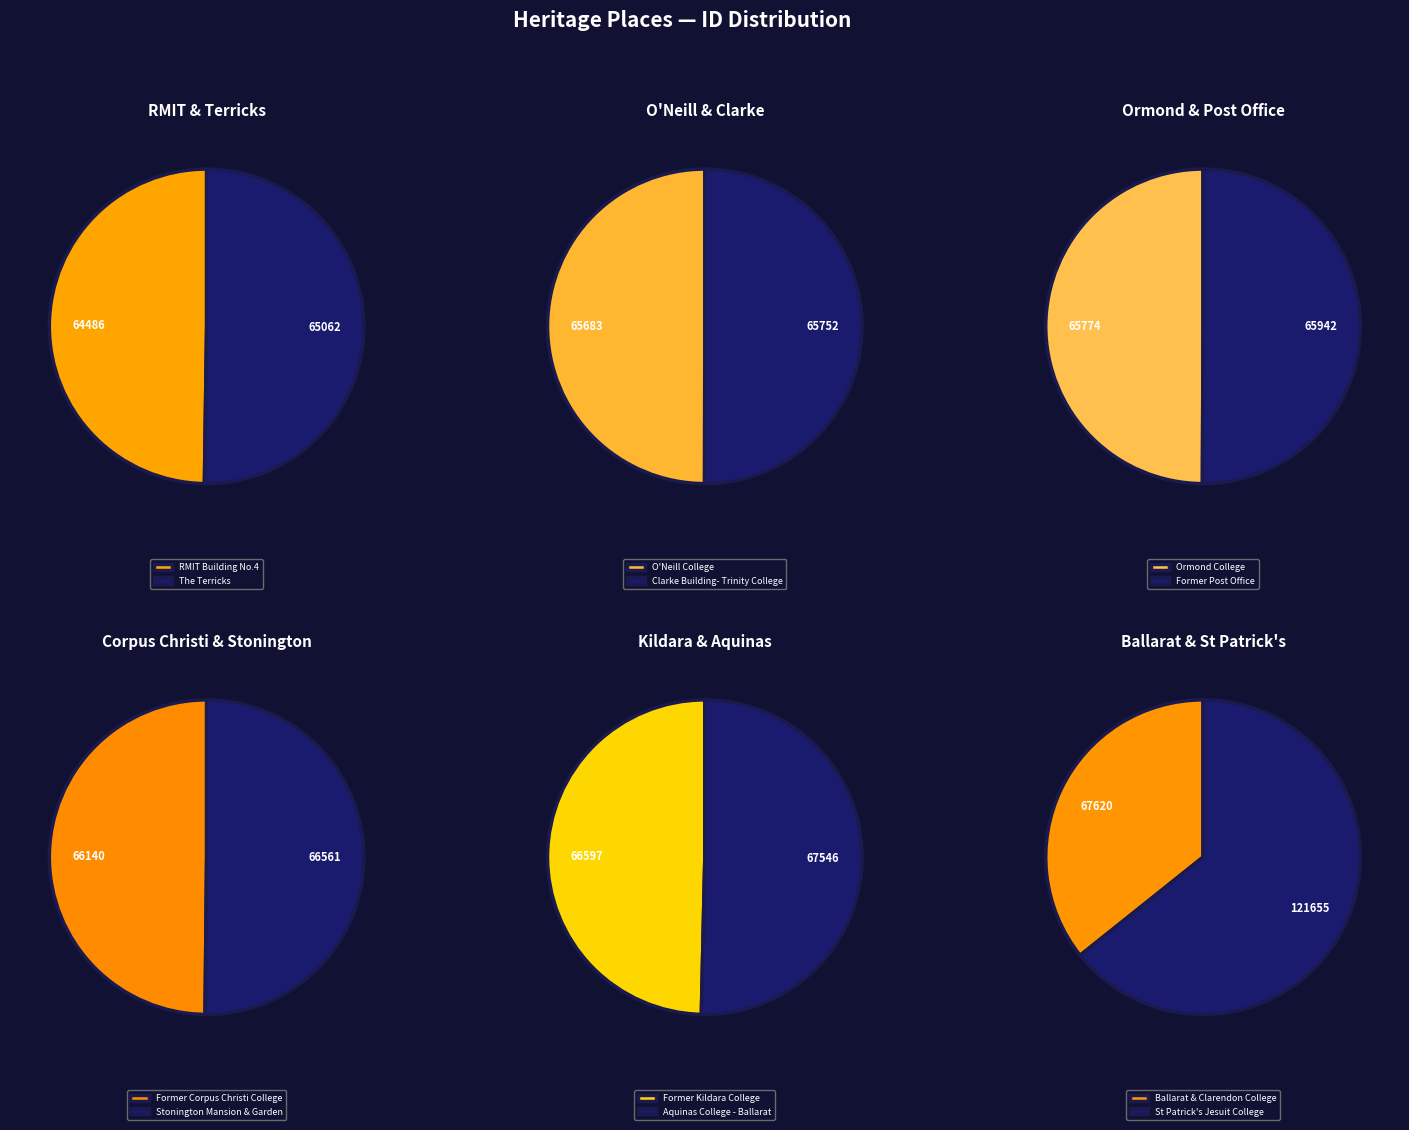

Rank the categories by value from lowest to highest.

RMIT Building No.4, The Terricks, O'Neill College, Clarke Building- Trinity College, Ormond College, Former Post Office, Former Corpus Christi College, Stonington Mansion & Garden, Former Kildara College, Aquinas College - Ballarat, Ballarat & Clarendon College, St Patrick's Jesuit College